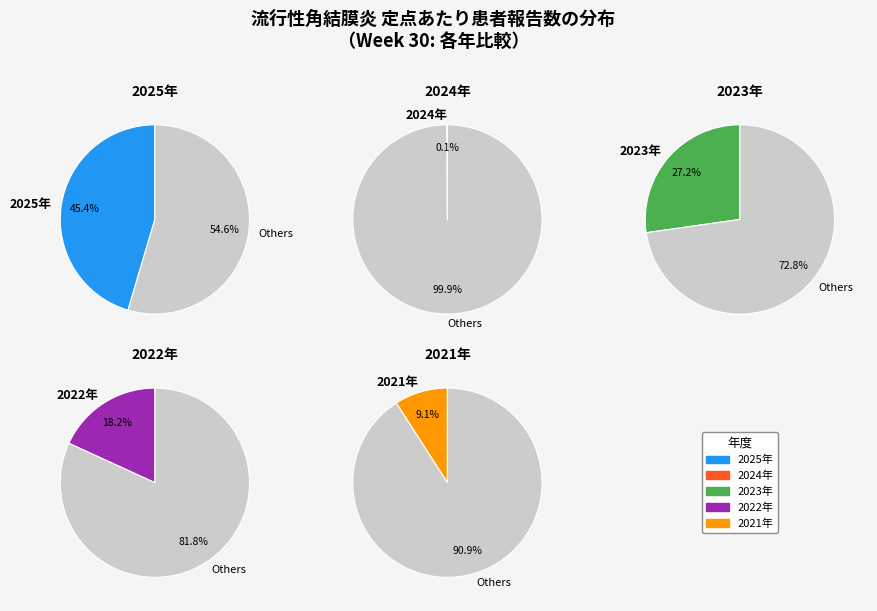

What percentage is the 2022年 slice, to the nearest percent?

18%